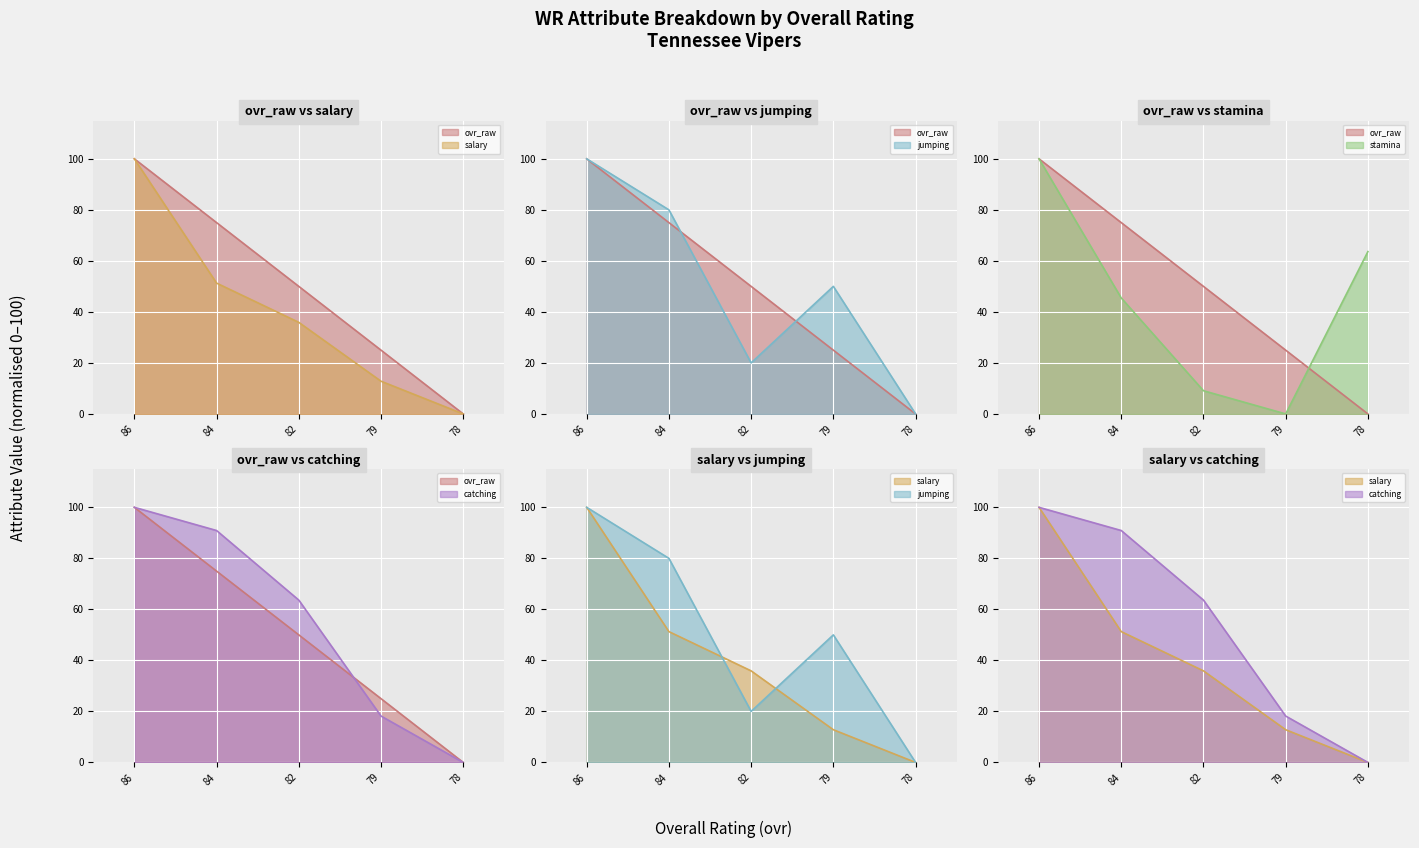

How many categories are shown in the chart?

5